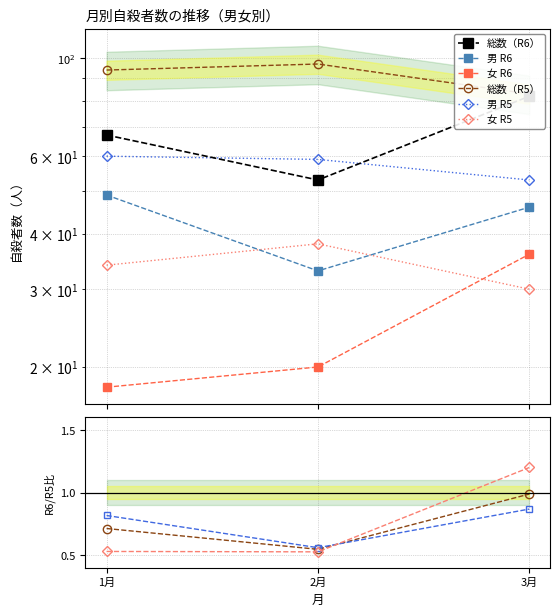

At which label does 女 R5 first exceed 34?

2月